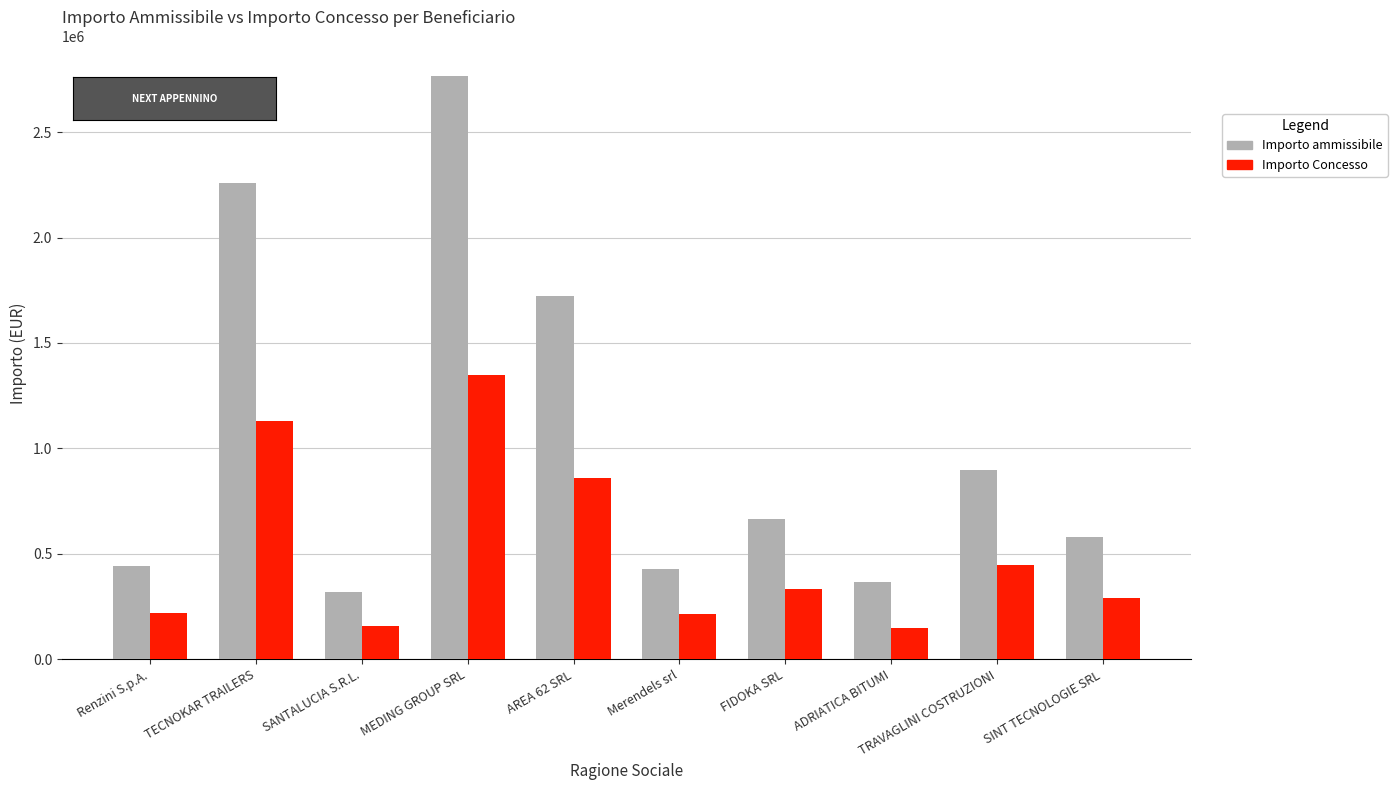

List the series in order of their peak value, highest first.

Importo ammissibile, Importo Concesso